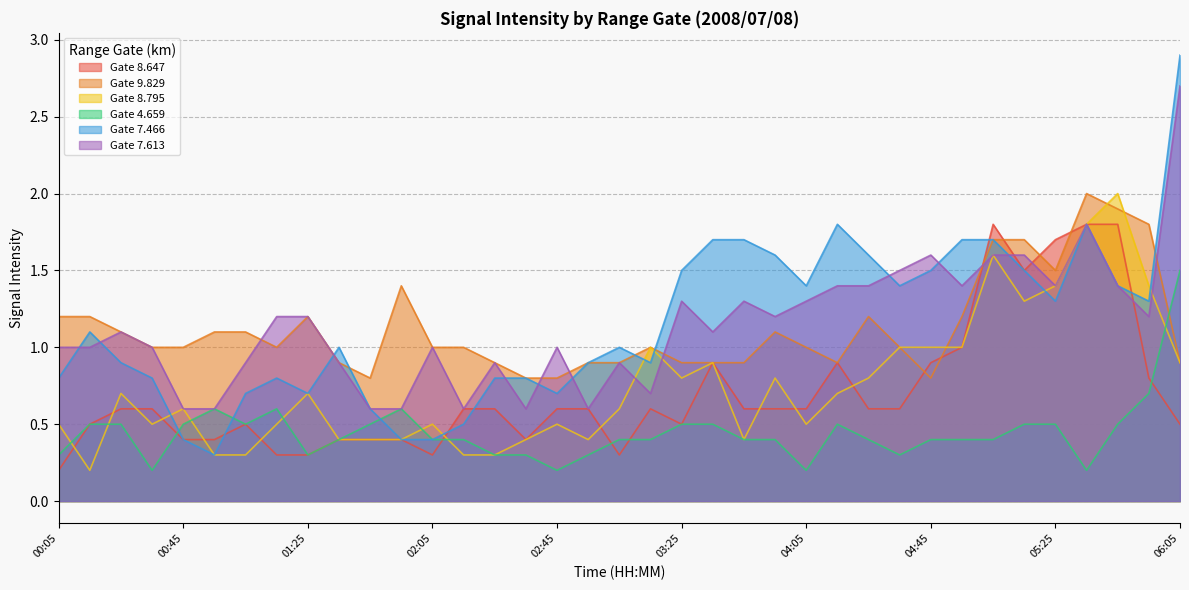

How many interior local valleys does the 8.647 series have?

5